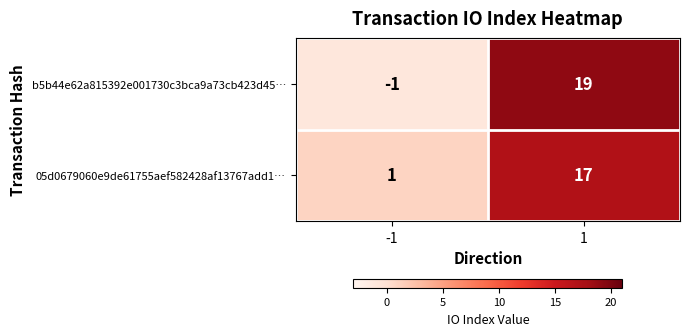

What is the difference between the maximum and minimum values in the b5b44e62a815392e001730c3bca9a73cb423d45… series?

20